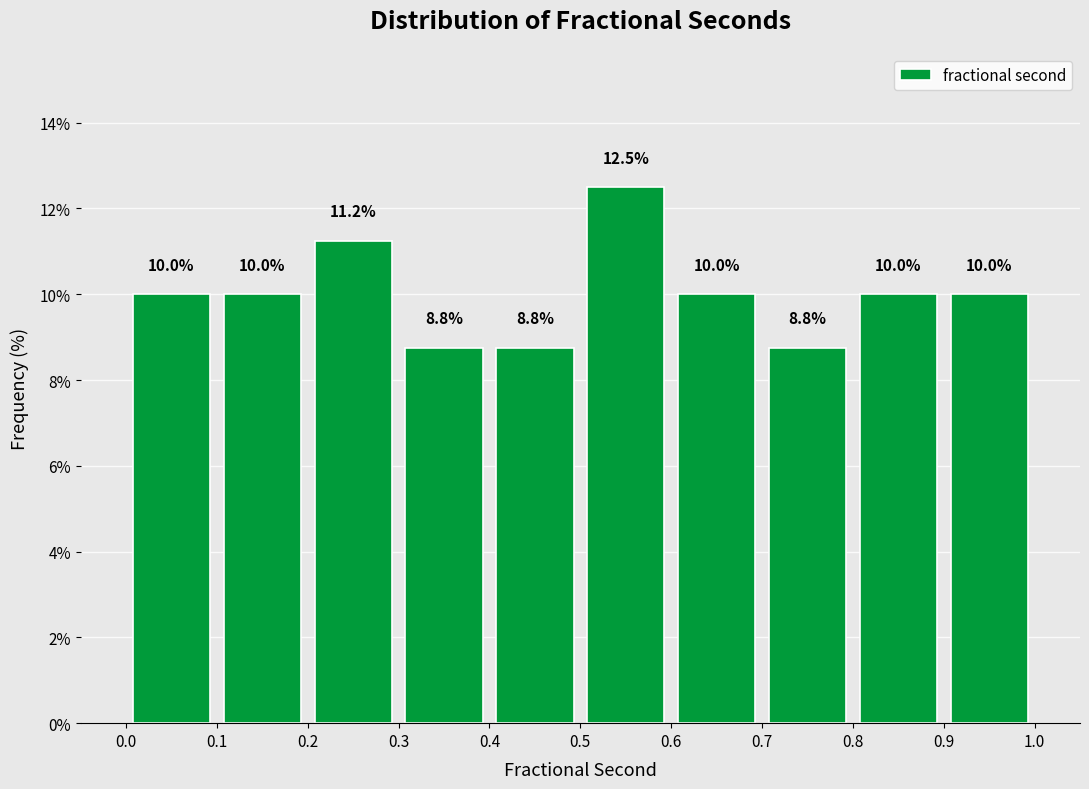

Reading left to right, transcribe this chart: for each bar, give the range it covers on the x-axis and its height.

0.0 to 0.1: 10.0
0.1 to 0.2: 10.0
0.2 to 0.3: 11.2
0.3 to 0.4: 8.8
0.4 to 0.5: 8.8
0.5 to 0.6: 12.5
0.6 to 0.7: 10.0
0.7 to 0.8: 8.8
0.8 to 0.9: 10.0
0.9 to 1.0: 10.0